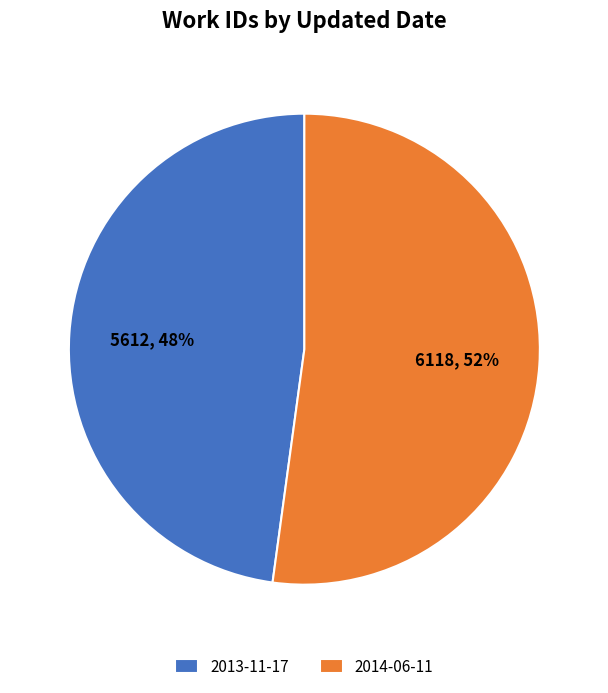

Which category accounts for the majority?

2014-06-11